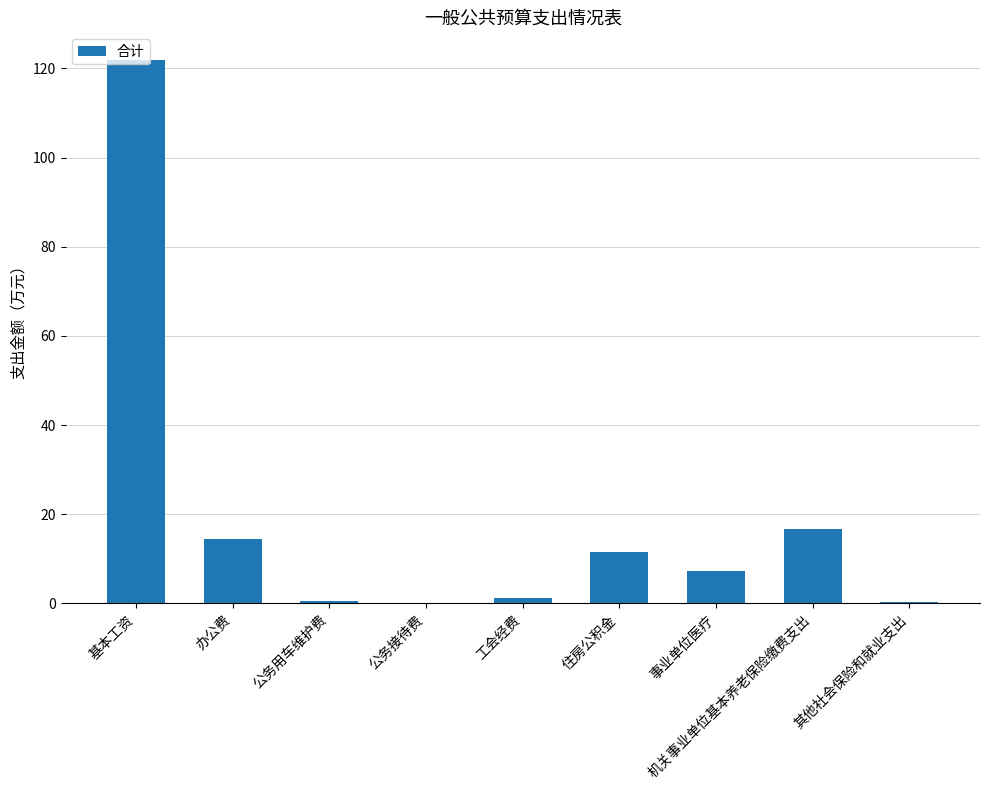

What is the sum of all values?

174.2